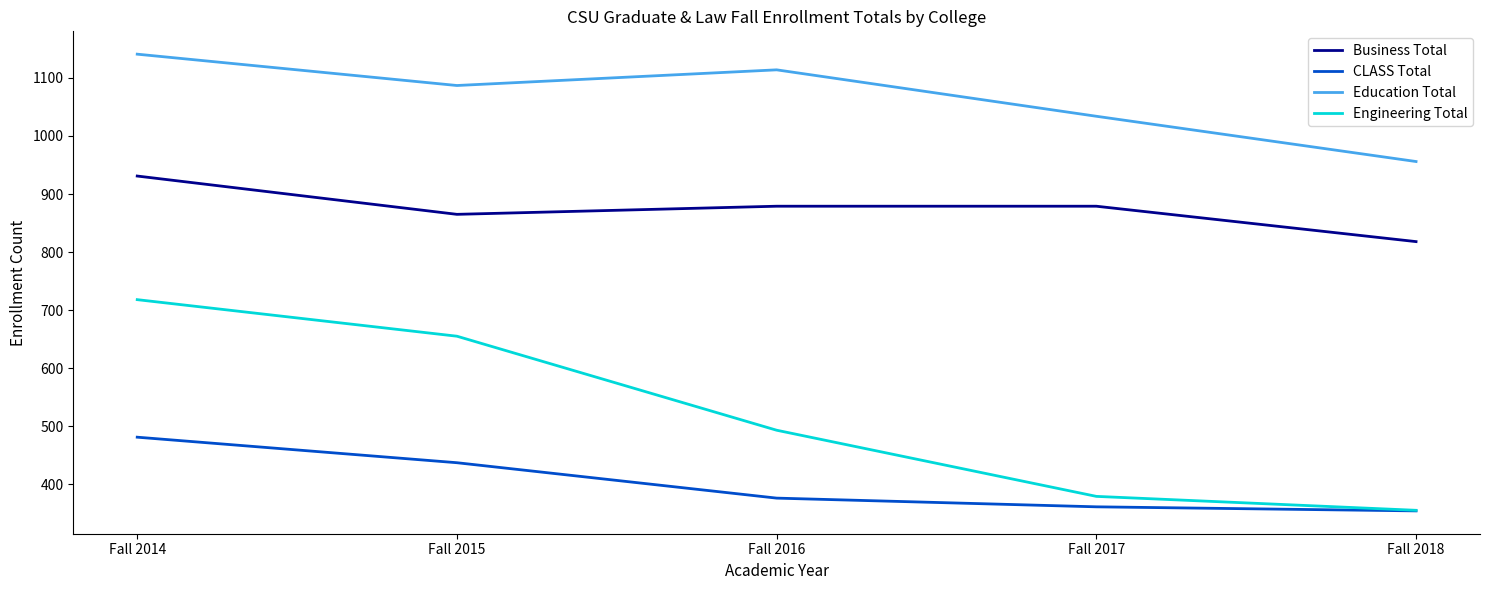

The value of Education Total at Fall 2014 is 1141. True or false?

True